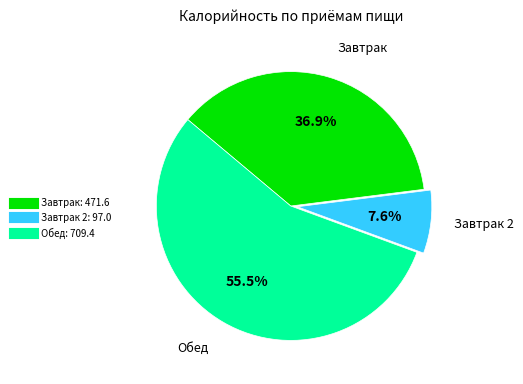

How many slices are in this pie chart?

3